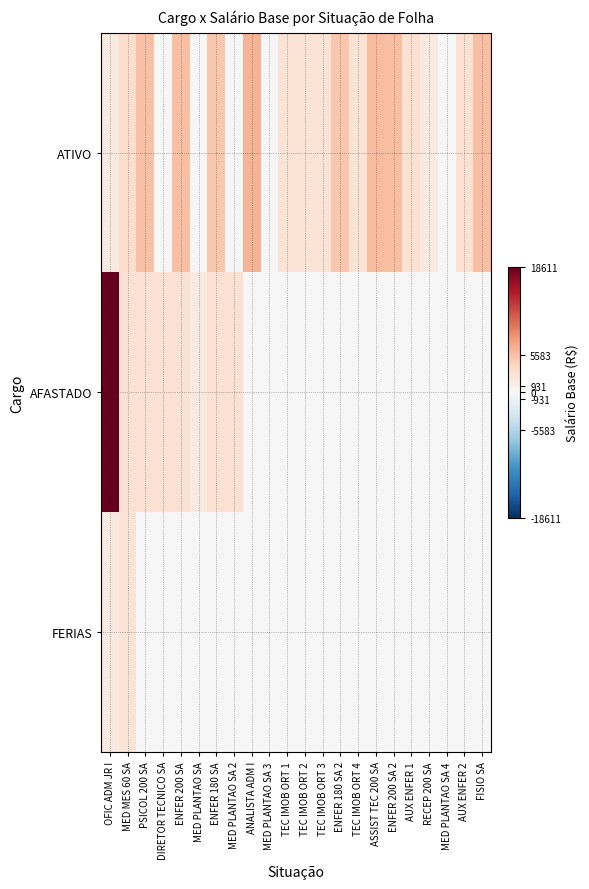

Which label corresponds to the largest value in the chart?

OFIC ADM JR I